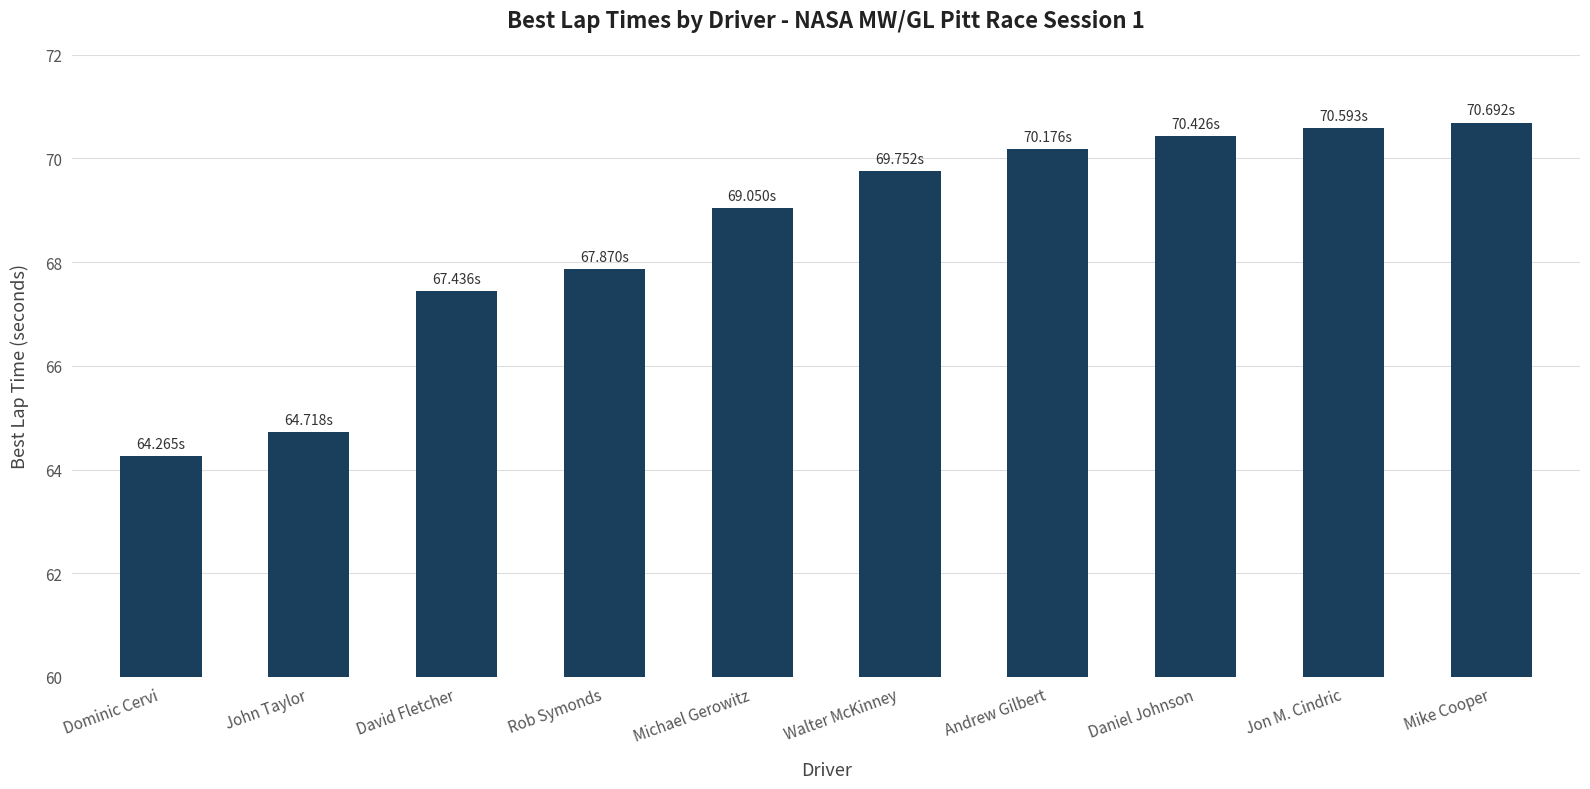

True or false: the data shows 69.0 at Michael Gerowitz.

True